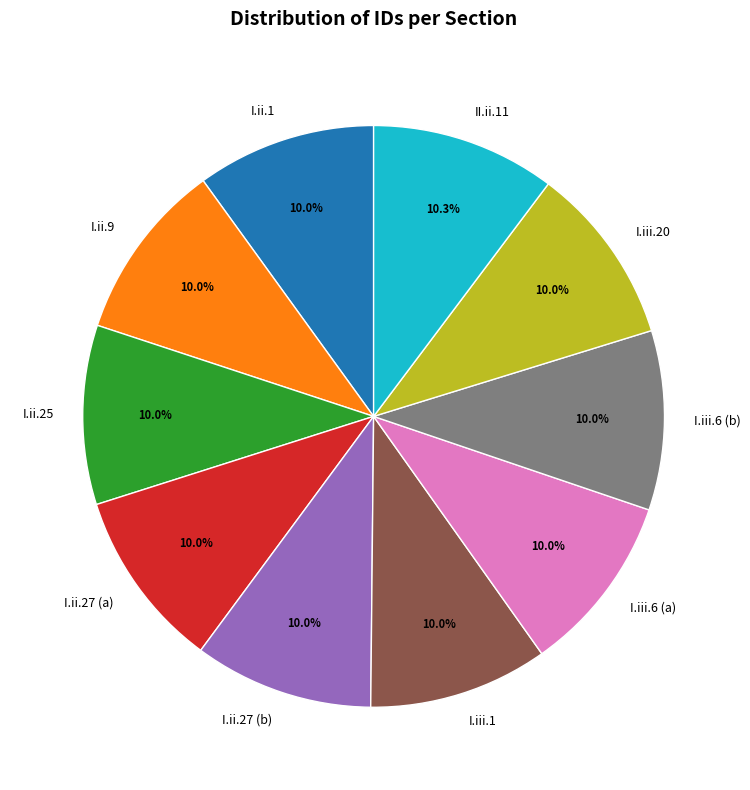

Count the number of slices in the pie.

10